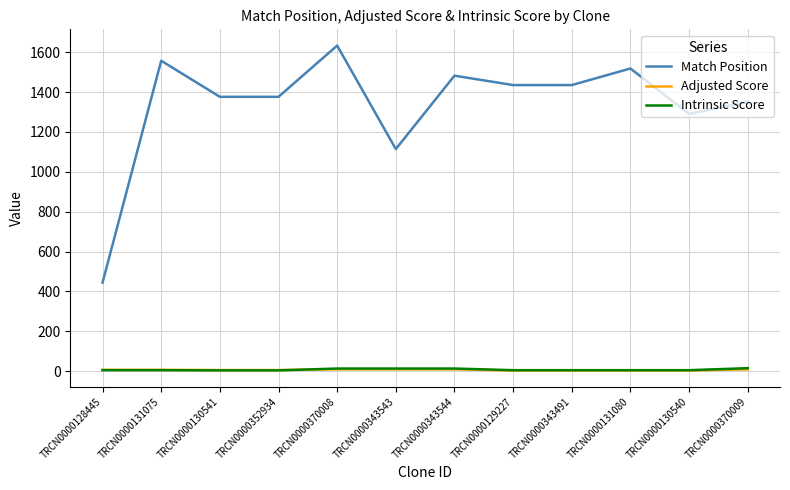

What position from the left is TRCN0000343544?

7